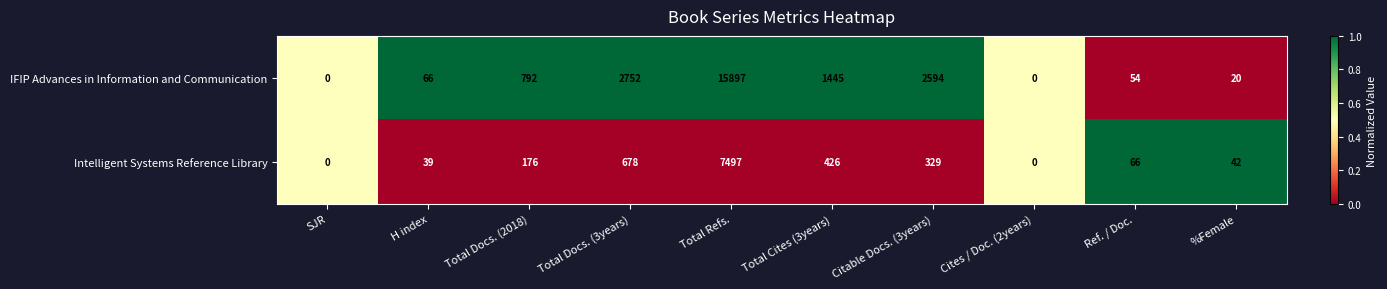

Is it true that IFIP Advances in Information and Communication equals 1096 at Total Docs. (2018)?

False